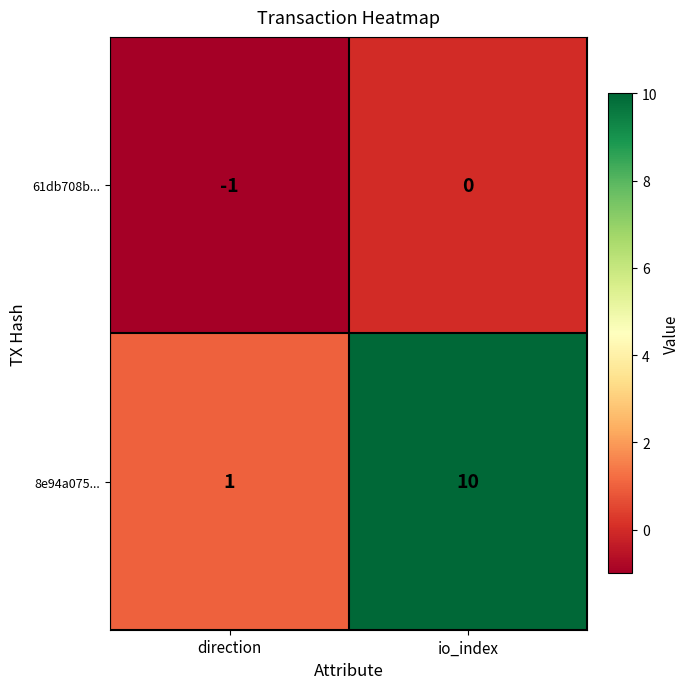

Between direction and io_index, which series saw the biggest shift?

8e94a075...